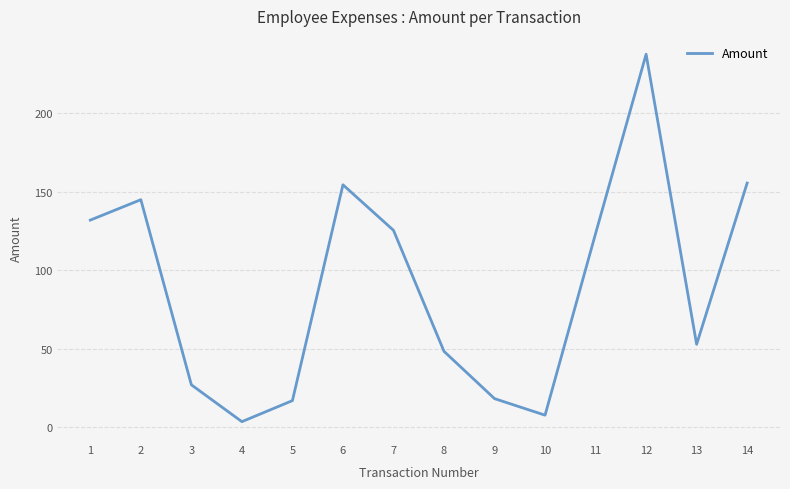

Which label corresponds to the largest value in the chart?

12